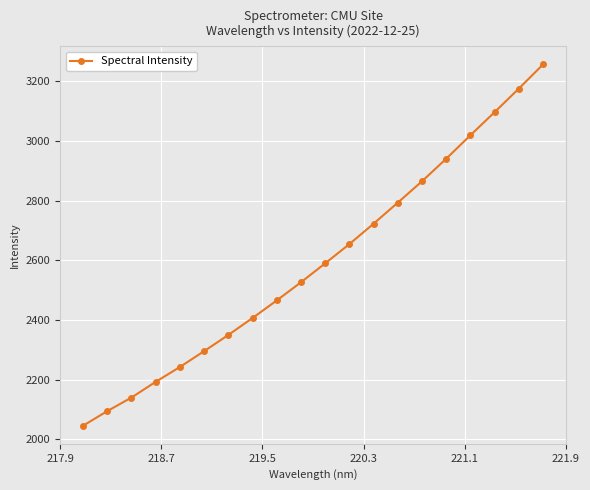

What is the sum of all values?

51874.7